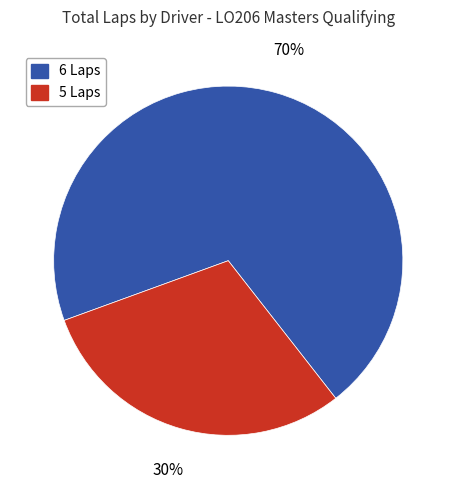

To the nearest percent, what is the difference between the largest and smallest slice percentages?

40%